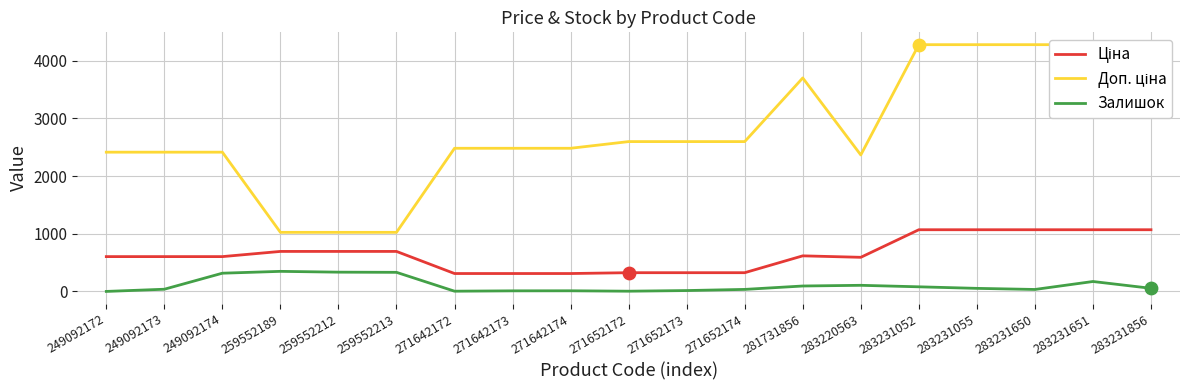

Which series has the largest total across all categories?

Доп. ціна